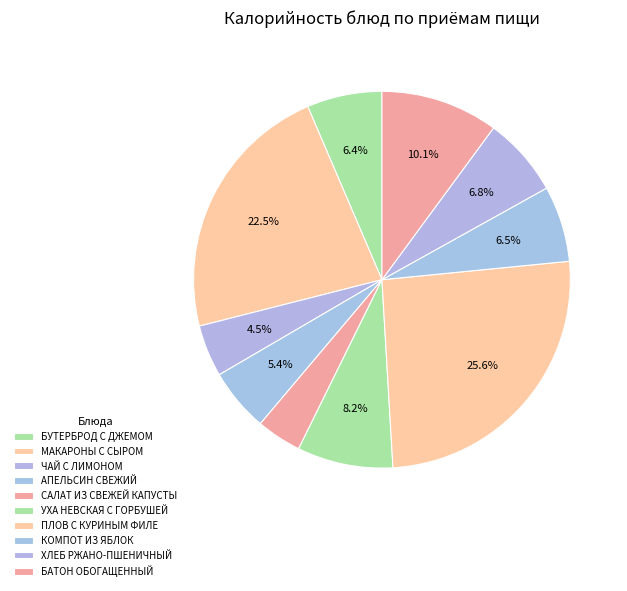

Is there any slice that represents more than half of the pie?

No